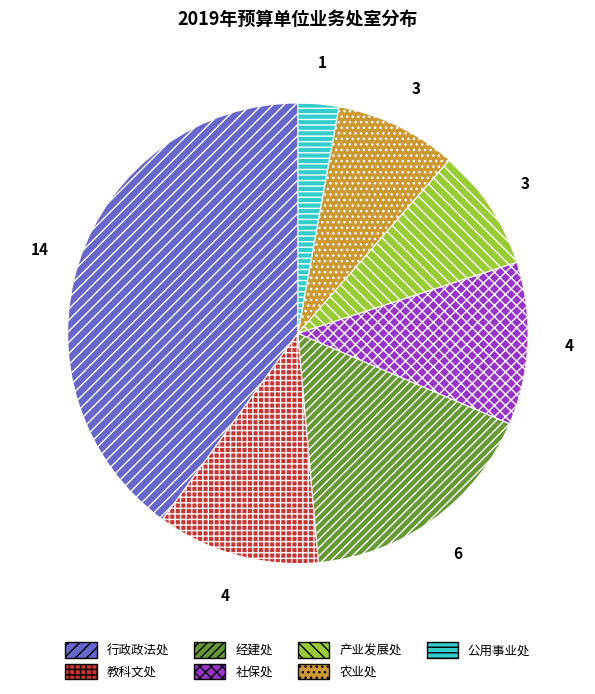

Approximately how many times larger is the value at 公用事业处 compared to 产业发展处?

0.3